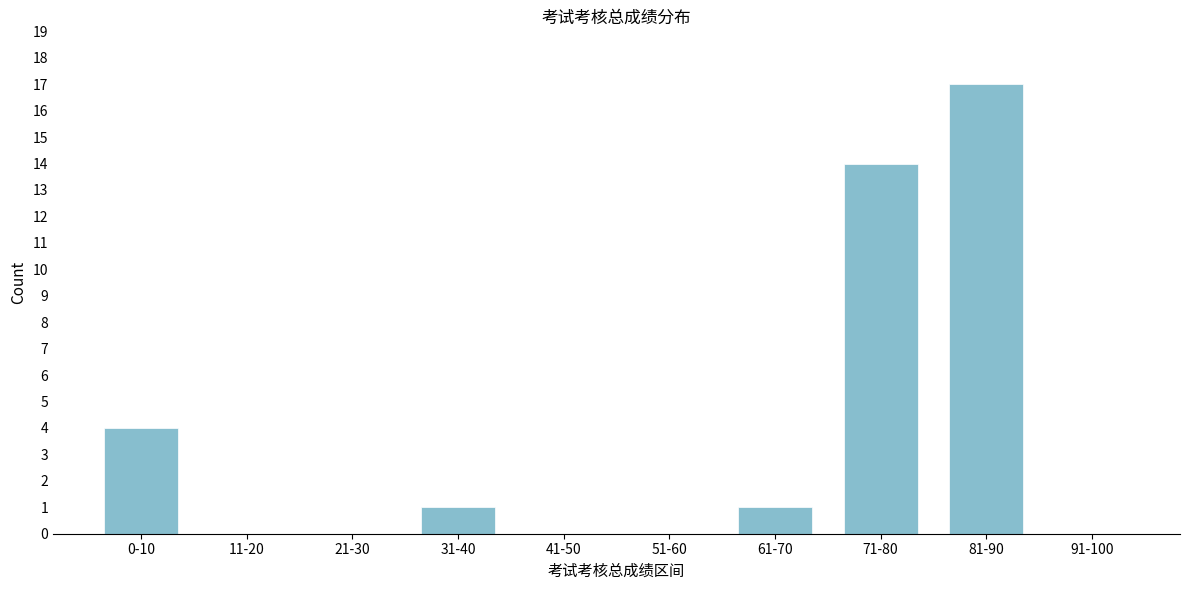

Reading right to left, transcribe all the data shown in this chart.

91-100=0	81-90=17	71-80=14	61-70=1	51-60=0	41-50=0	31-40=1	21-30=0	11-20=0	0-10=4